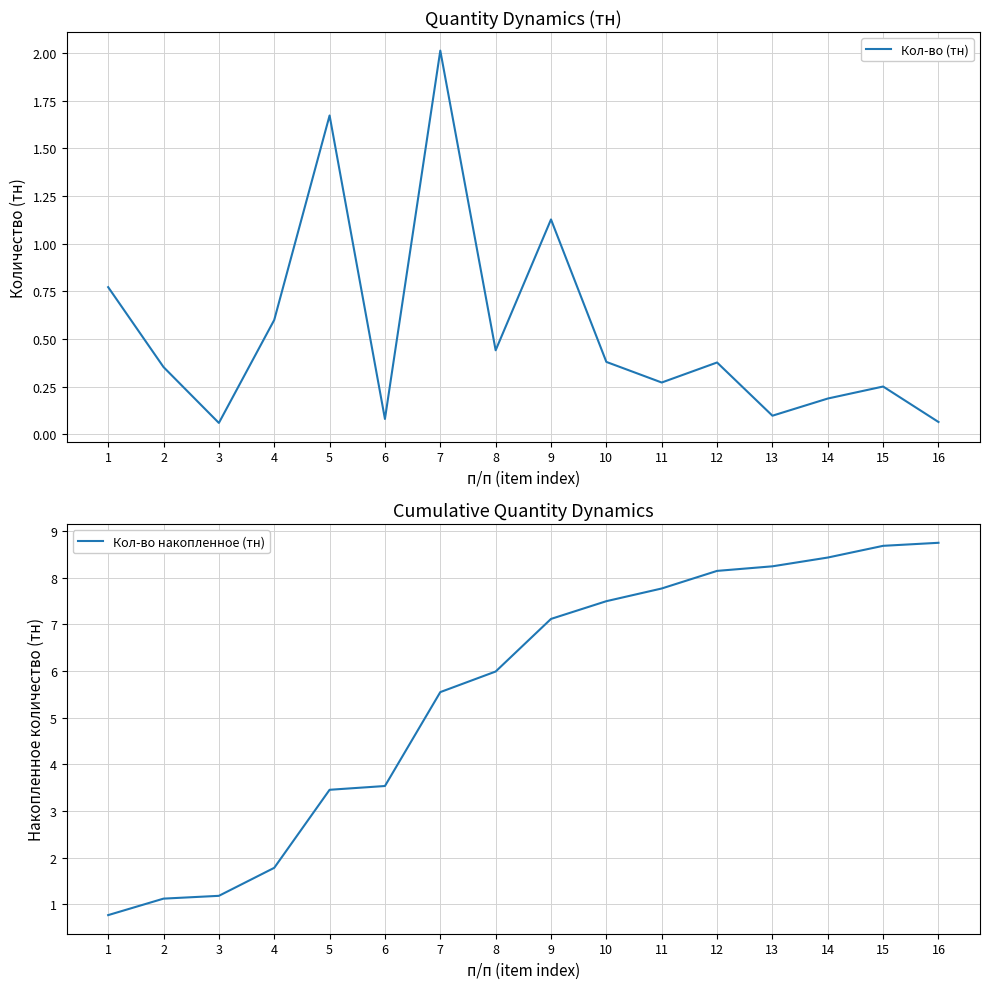

Rank the categories by Кол-во накопленное (тн) value from highest to lowest.

16, 15, 14, 13, 12, 11, 10, 9, 8, 7, 6, 5, 4, 3, 2, 1